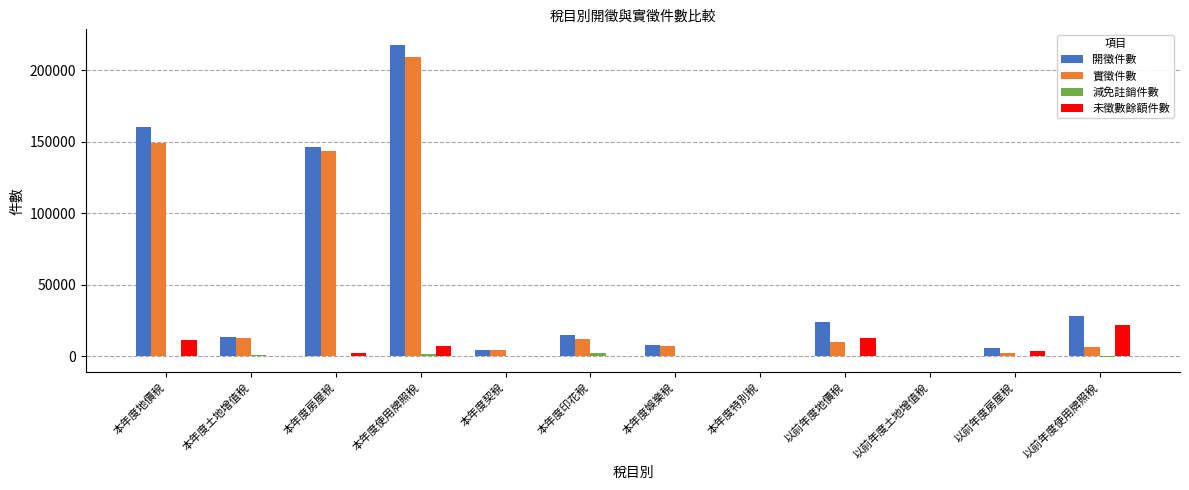

What is the sum of all 開徵件數 values?

623254